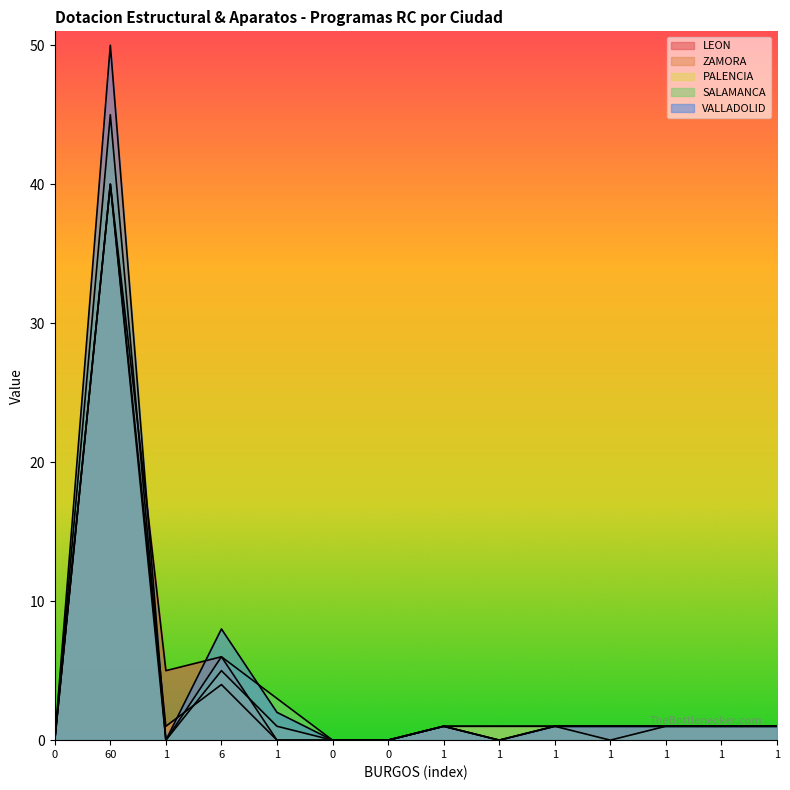

At which category does the chart reach its peak across all series?

60